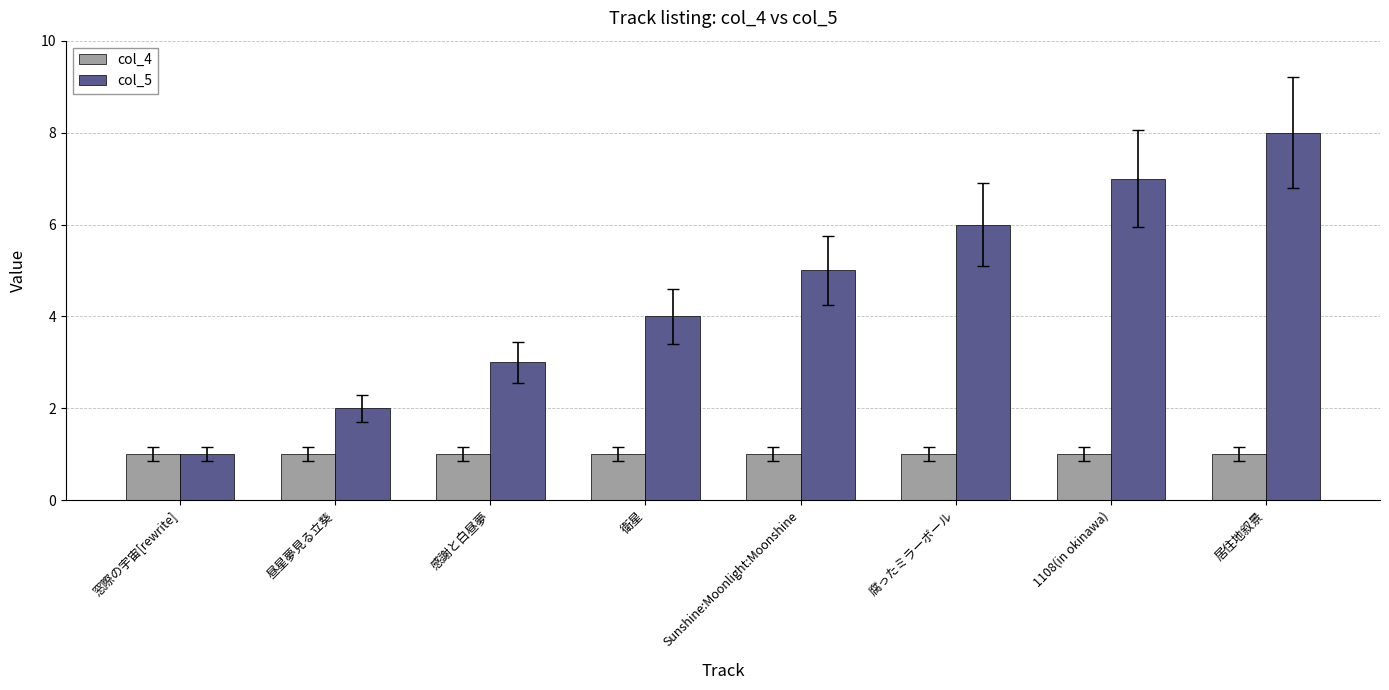

What is the average value of the col_4 series?

1